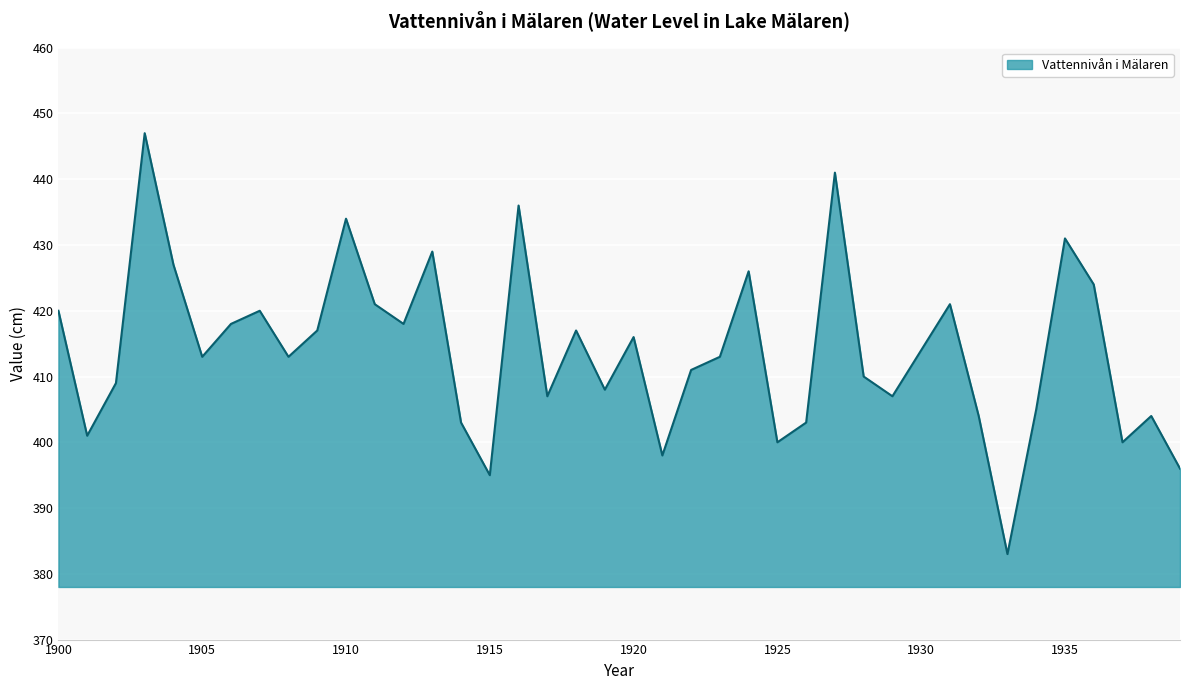

What is the greatest value displayed?

447